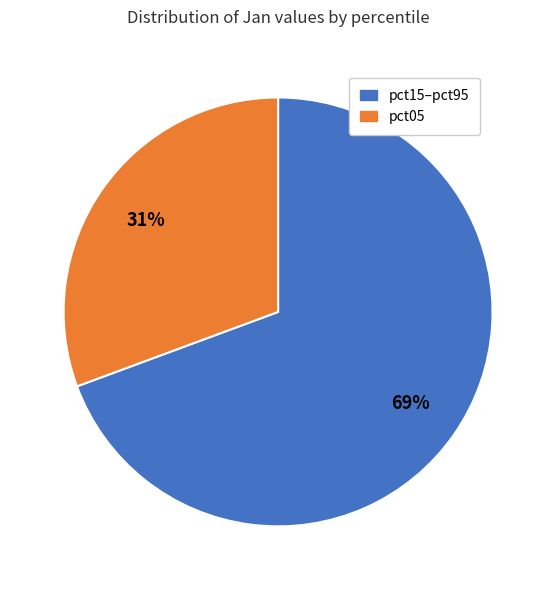

What is the smallest slice in the pie chart?

pct05